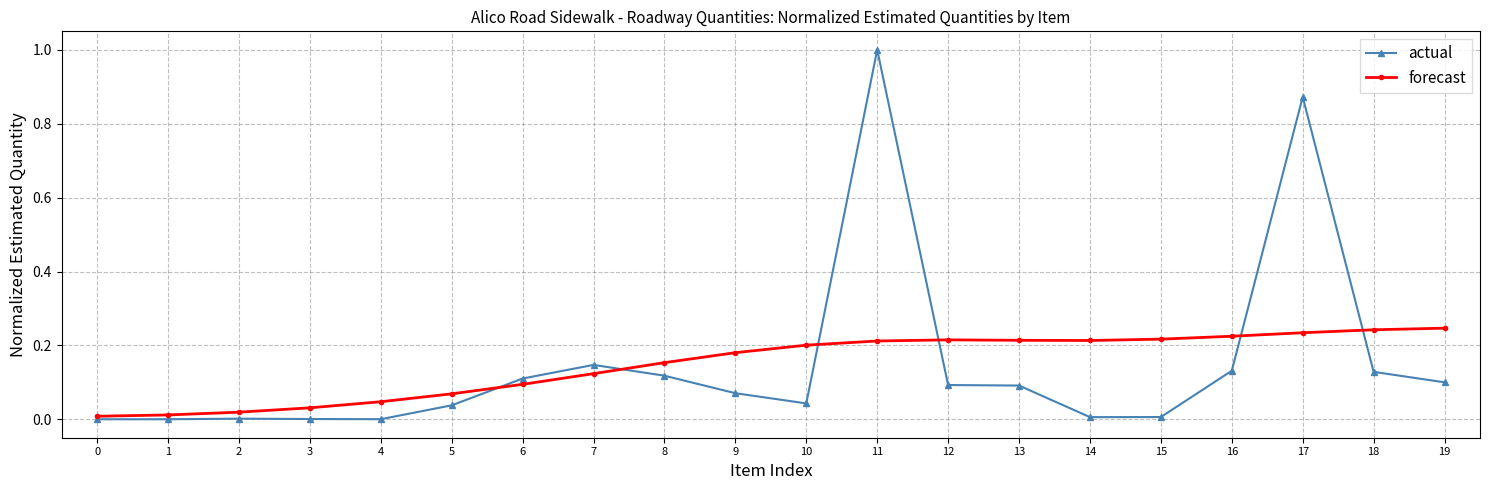

The value of forecast at 4 is 0.0. True or false?

True